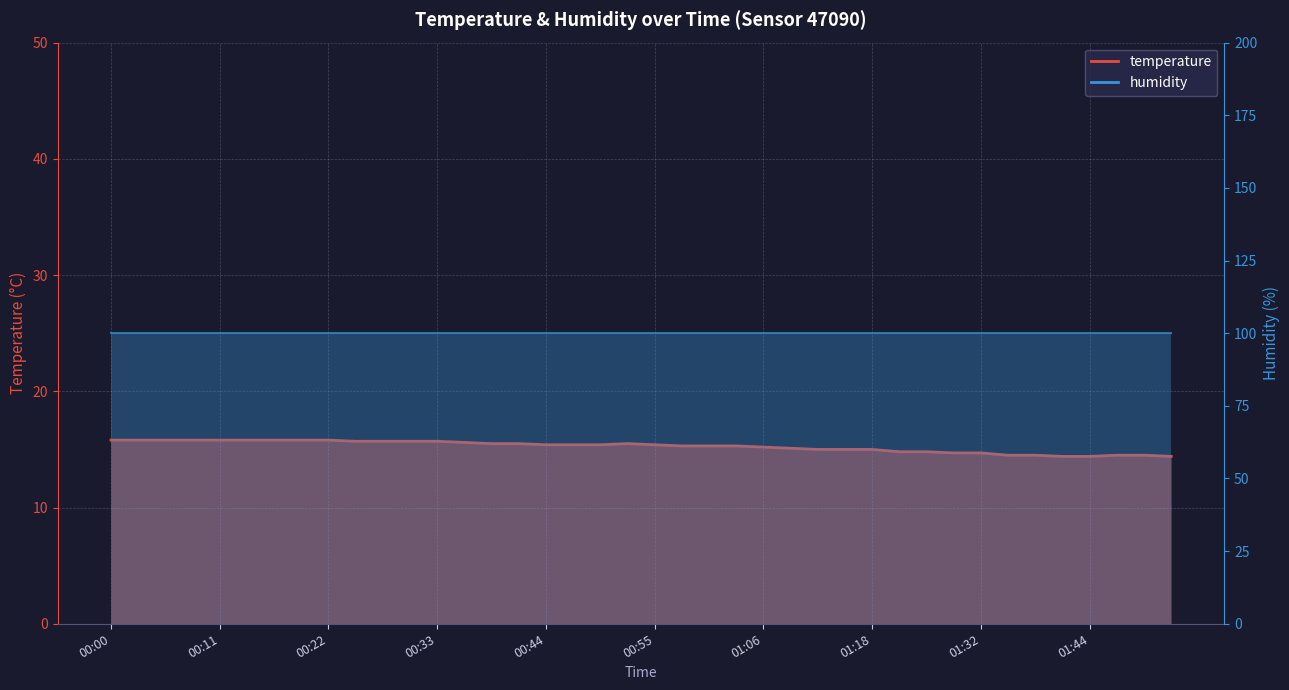

How many data points does each series have?

40